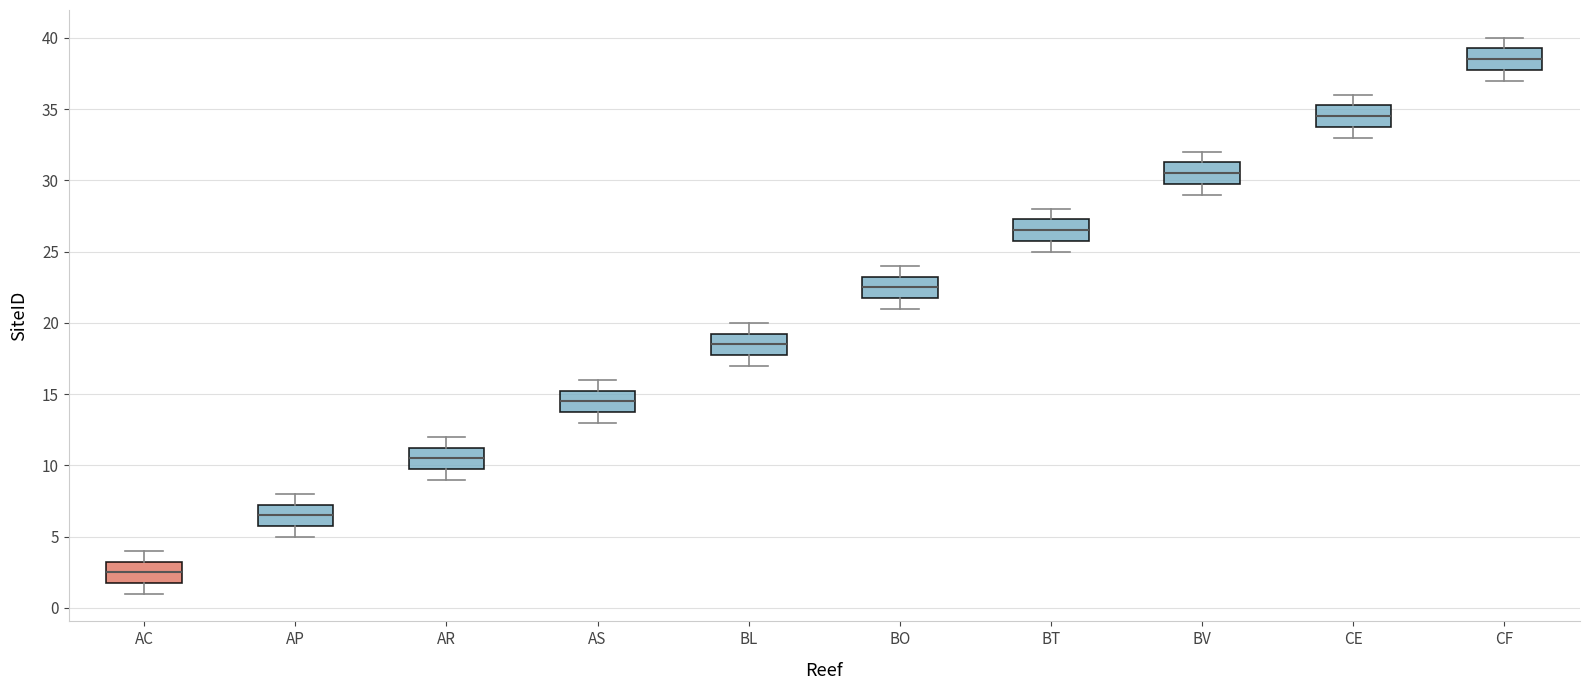

Reading left to right, read every box against the y-axis: the position of its median line, the range the box covers, and the ends of its whiskers. The values are not printed on the chart, so give them approximately, as read against the axis.

AC: median 2.5, box 2.0 to 3.5, whiskers 1.0 to 4.0
AP: median 6.5, box 6.0 to 7.5, whiskers 5.0 to 8.0
AR: median 10.5, box 10.0 to 11.5, whiskers 9.0 to 12.0
AS: median 14.5, box 14.0 to 15.5, whiskers 13.0 to 16.0
BL: median 18.5, box 18.0 to 19.5, whiskers 17.0 to 20.0
BO: median 22.5, box 22.0 to 23.5, whiskers 21.0 to 24.0
BT: median 26.5, box 26.0 to 27.5, whiskers 25.0 to 28.0
BV: median 30.5, box 30.0 to 31.5, whiskers 29.0 to 32.0
CE: median 34.5, box 34.0 to 35.5, whiskers 33.0 to 36.0
CF: median 38.5, box 38.0 to 39.5, whiskers 37.0 to 40.0